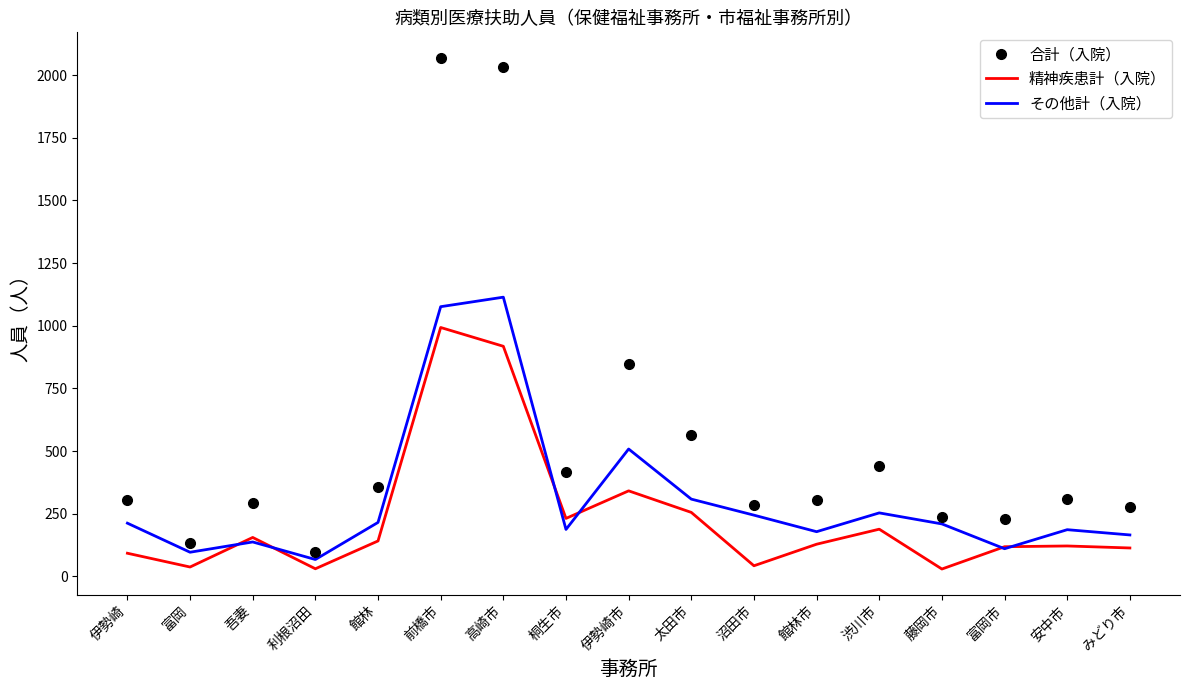

Which series has the largest range (max minus min)?

合計（入院）